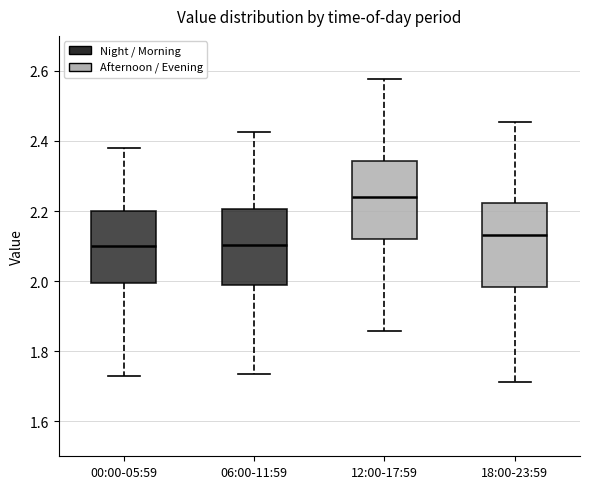

Where is the lower edge of the box for 06:00-11:59 on the y-axis? The values are not printed on the chart, so give them approximately, as read against the axis.

1.98